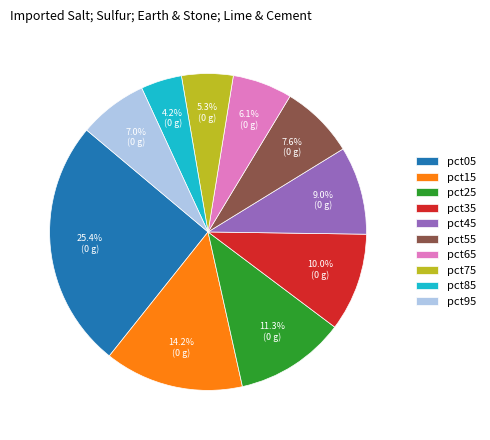

To the nearest percent, what is the difference between the pct65 and pct15 slice percentages?

8%